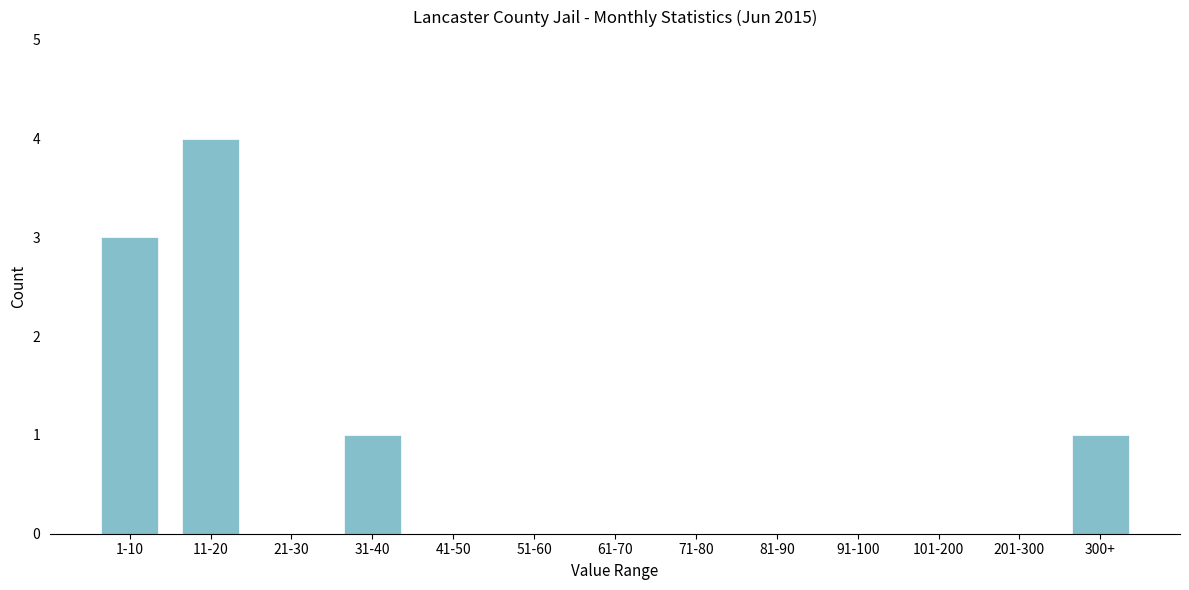

Reading left to right, list all the values displayed in this chart.

1-10=3	11-20=4	21-30=0	31-40=1	41-50=0	51-60=0	61-70=0	71-80=0	81-90=0	91-100=0	101-200=0	201-300=0	300+=1